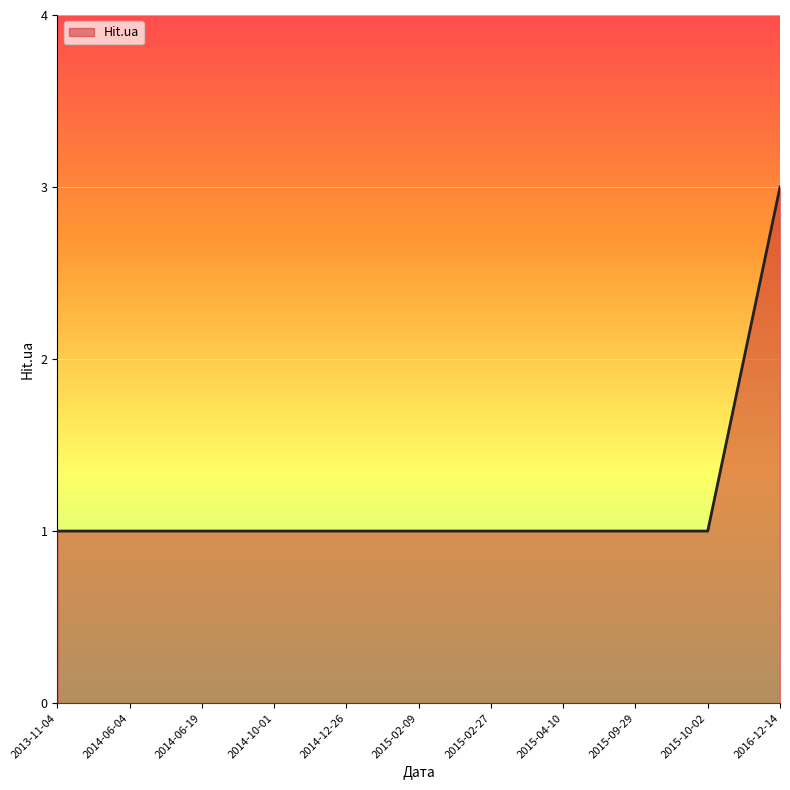

What position from the right is 2014-10-01?

8